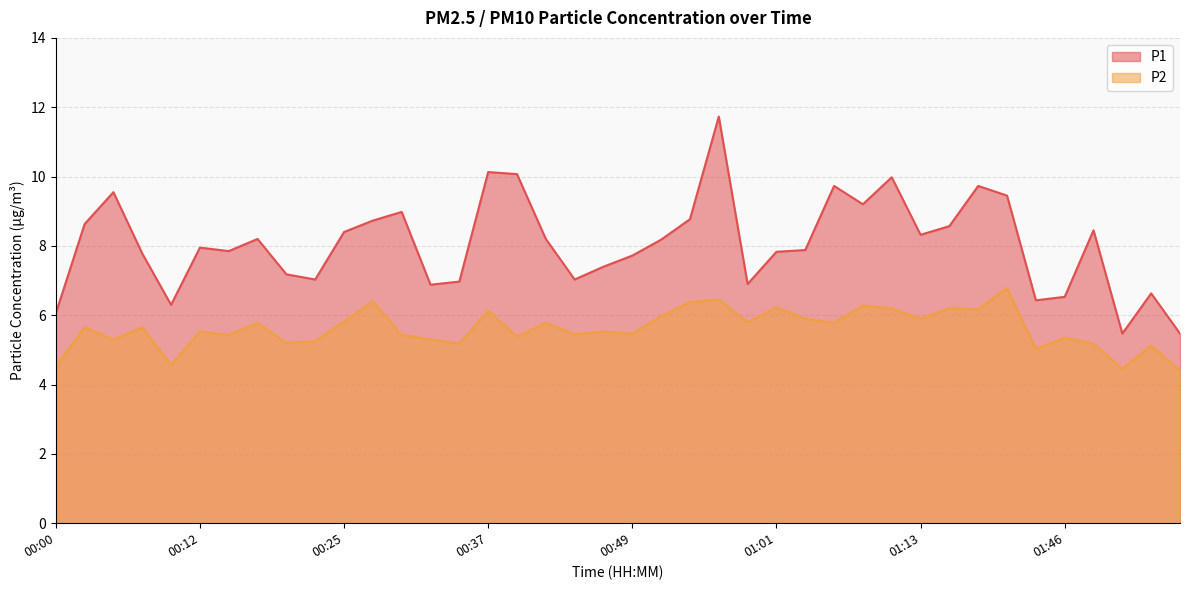

What is the approximate value of P1 at 01:08?

9.2